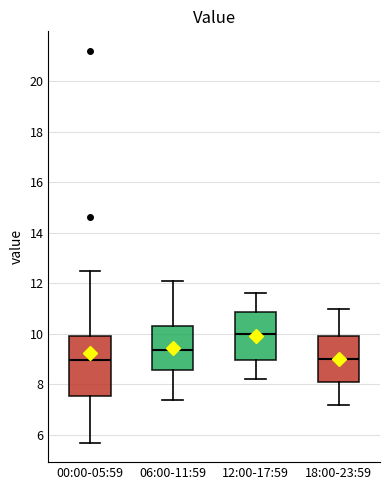

Reading left to right, transcribe this box plot: for each box, give where its median line is, the range the box spans, and where its two whiskers end, as read against the y-axis. The values are not printed on the chart, so give them approximately, as read against the axis.

00:00-05:59: median 9.0, box 7.6 to 10.0, whiskers 5.8 to 12.4
06:00-11:59: median 9.4, box 8.6 to 10.4, whiskers 7.4 to 12.2
12:00-17:59: median 10.0, box 9.0 to 10.8, whiskers 8.2 to 11.6
18:00-23:59: median 9.0, box 8.2 to 10.0, whiskers 7.2 to 11.0